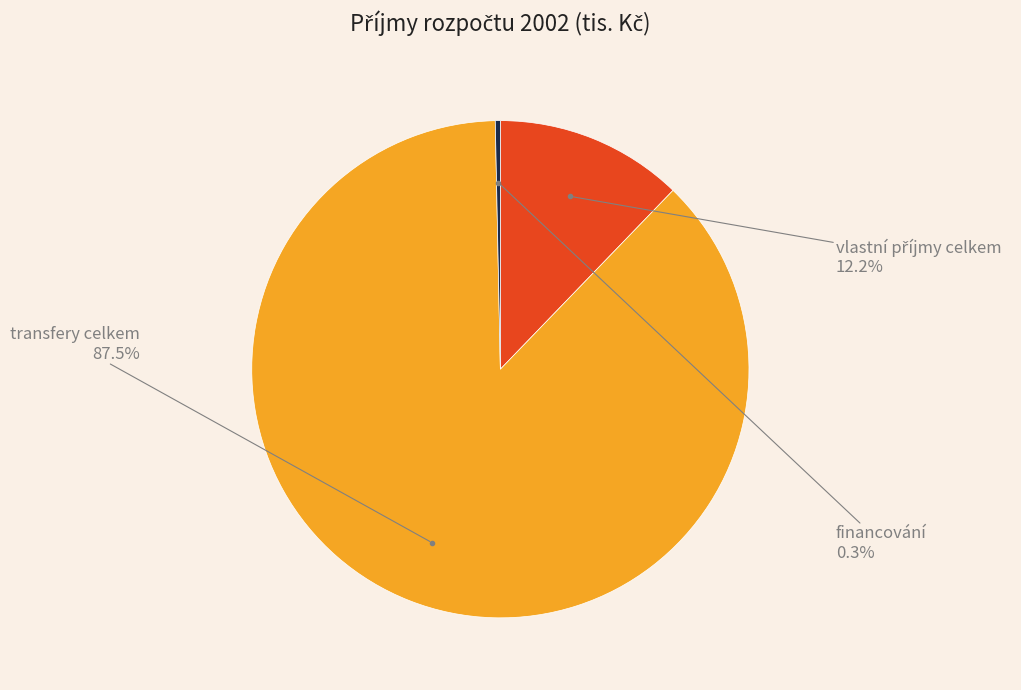

Which category has the smallest portion of the pie?

financování